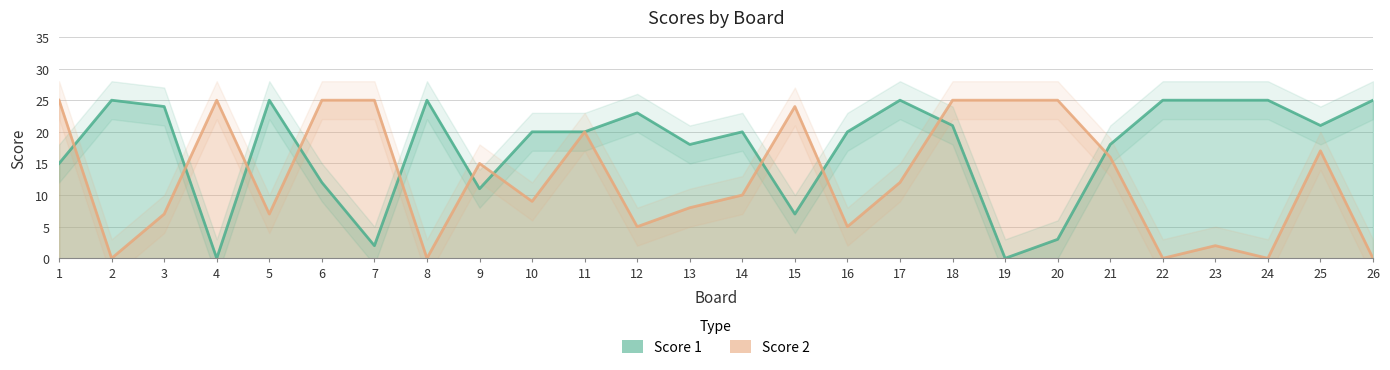

At which label is Score 2 closest to 12?

17